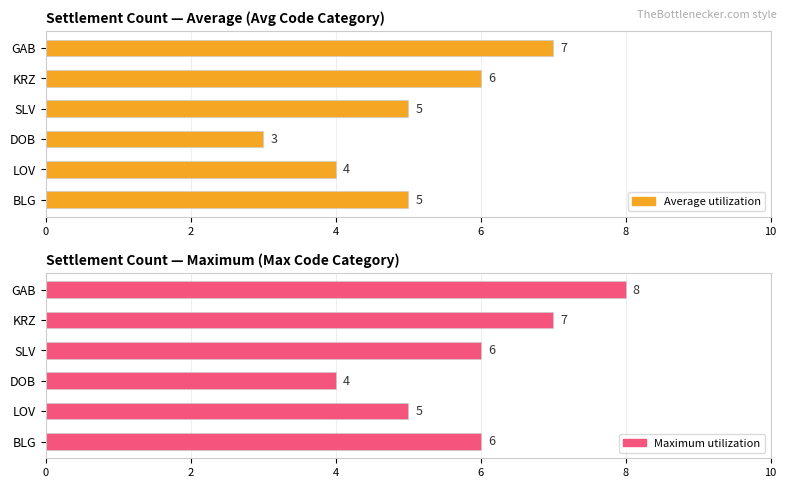

Rank the categories by Maximum utilization value from highest to lowest.

10, 8, 0, 6, 2, 4